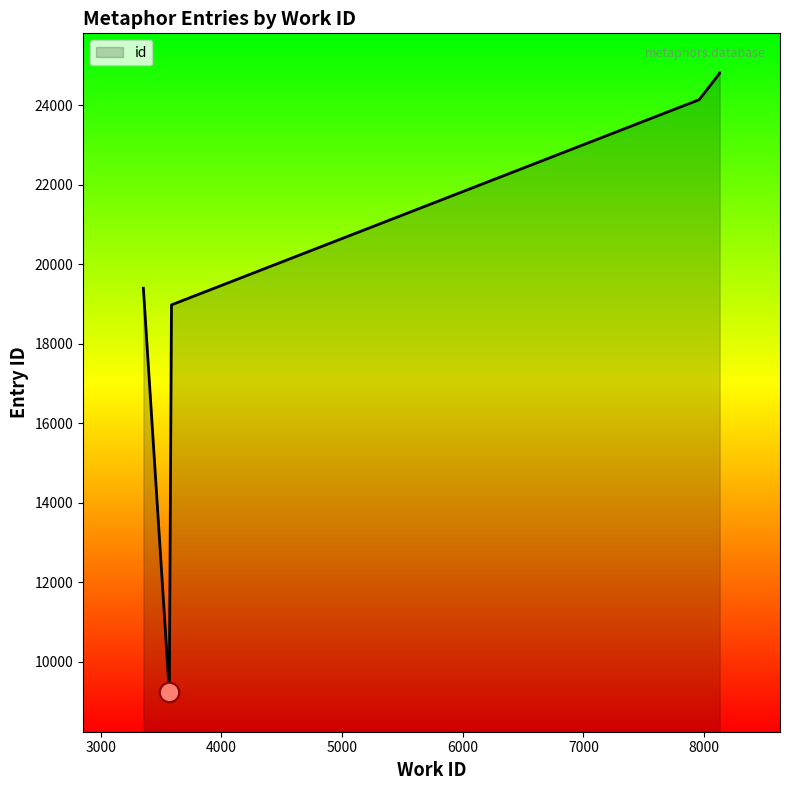

How many values are below 24142?

3